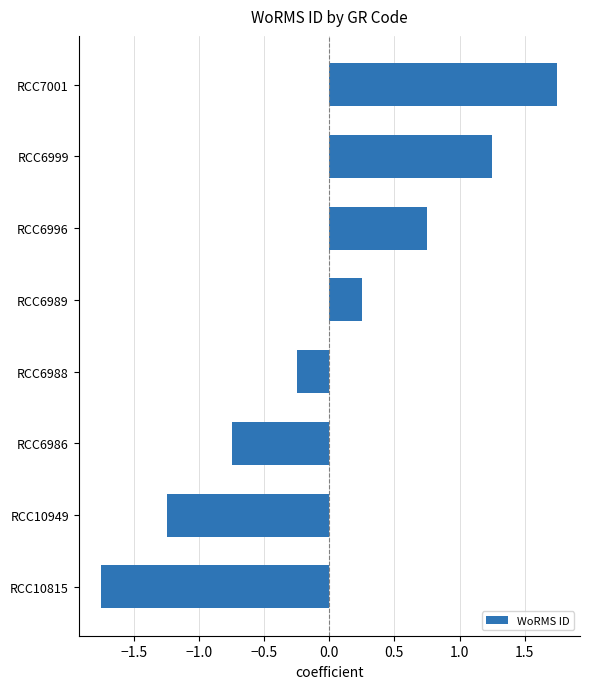

What is the difference between the maximum and second lowest values?

3.0